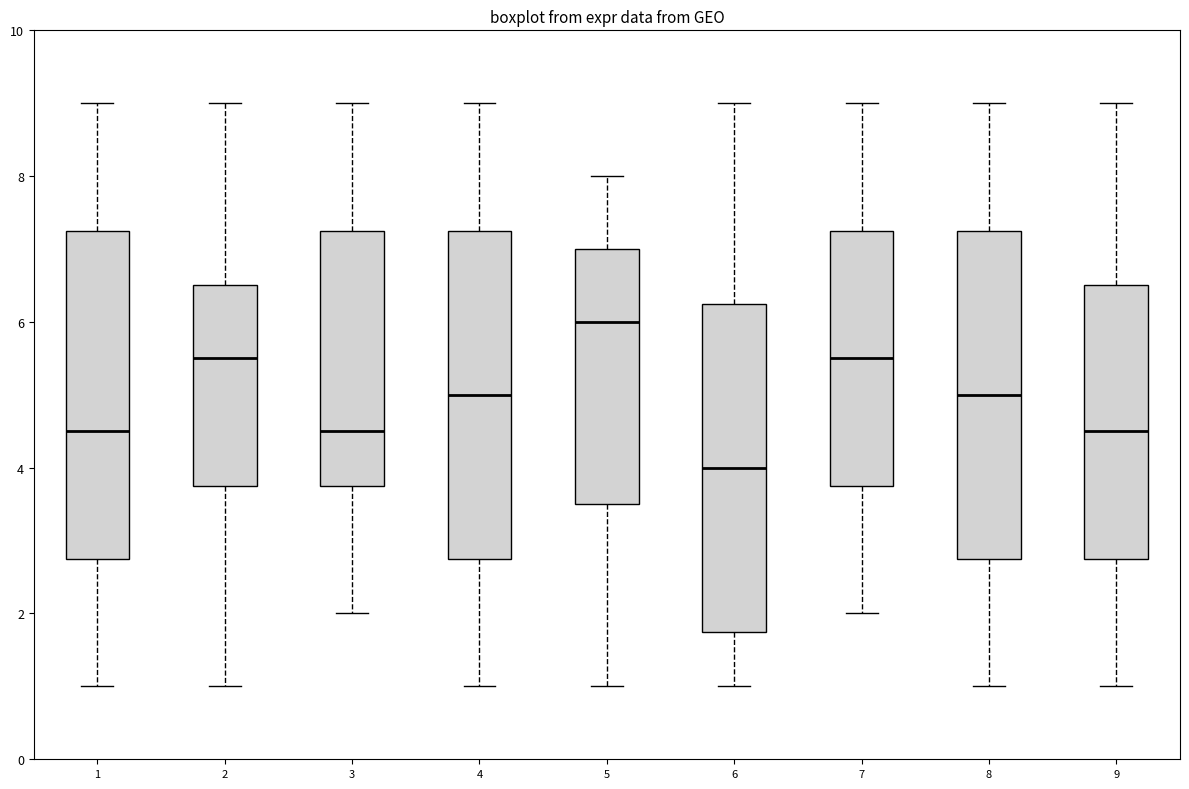

Which box has the lowest median line?

6